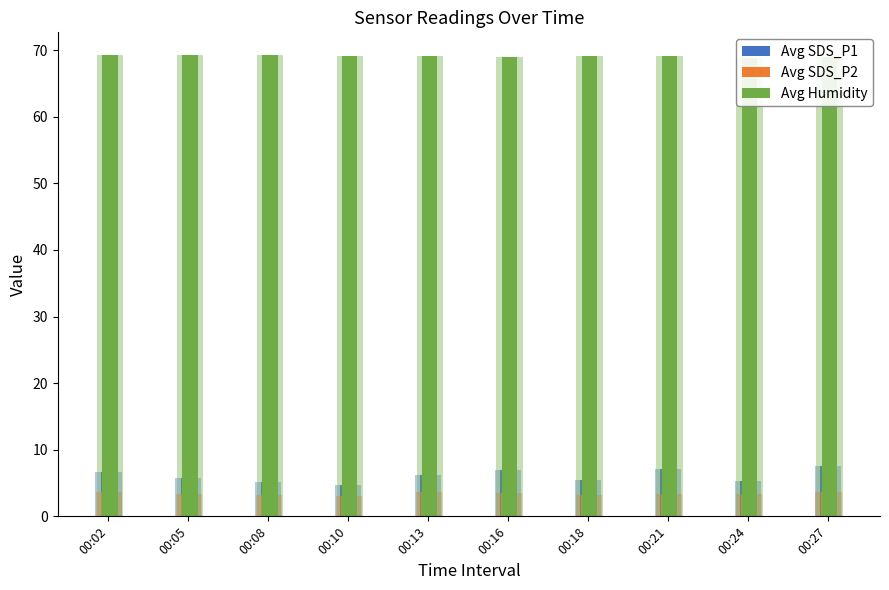

True or false: Avg SDS_P2 has a value of 0.8 at 00:18.

False